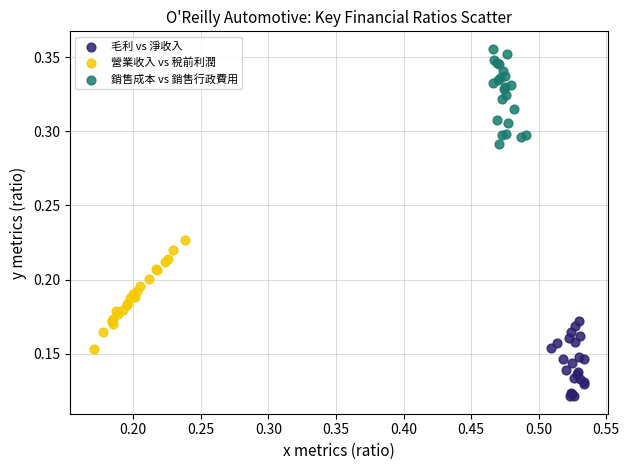

What are all the series names shown in the legend?

毛利 vs 淨收入, 營業收入 vs 稅前利潤, 銷售成本 vs 銷售行政費用